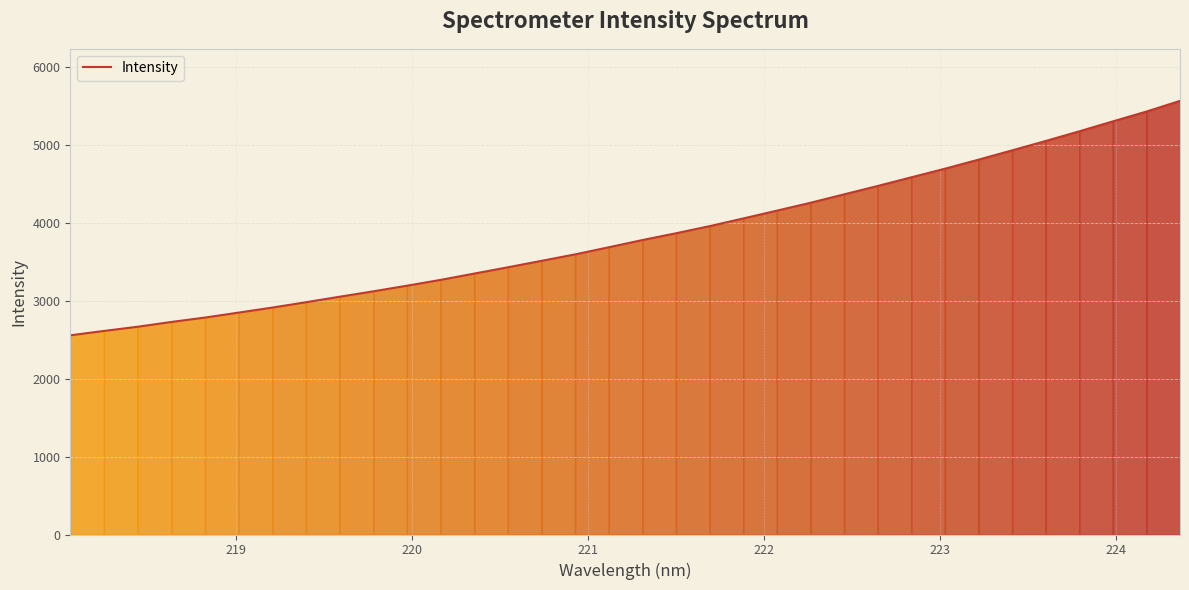

What is the greatest value displayed?

5570.8